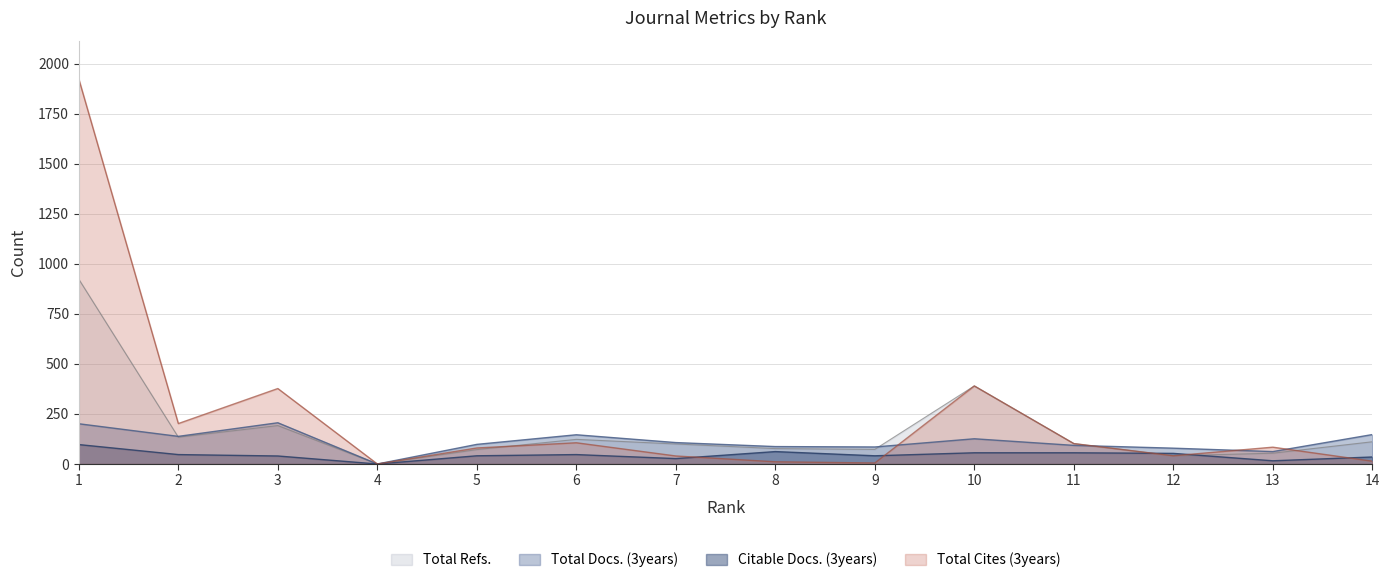

At how many categories does at least one series exceed 945?

1